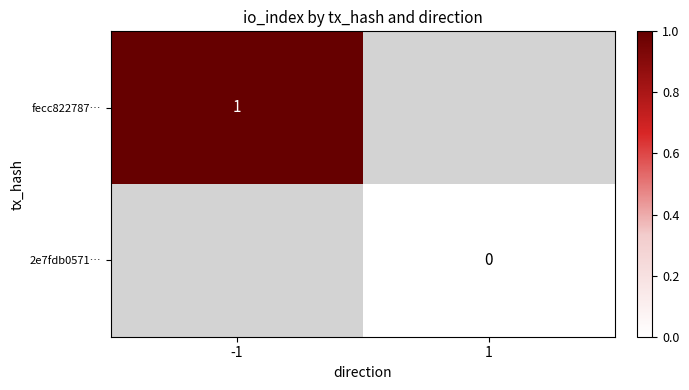

The fecc822787… series shows 1 at -1. True or false?

True